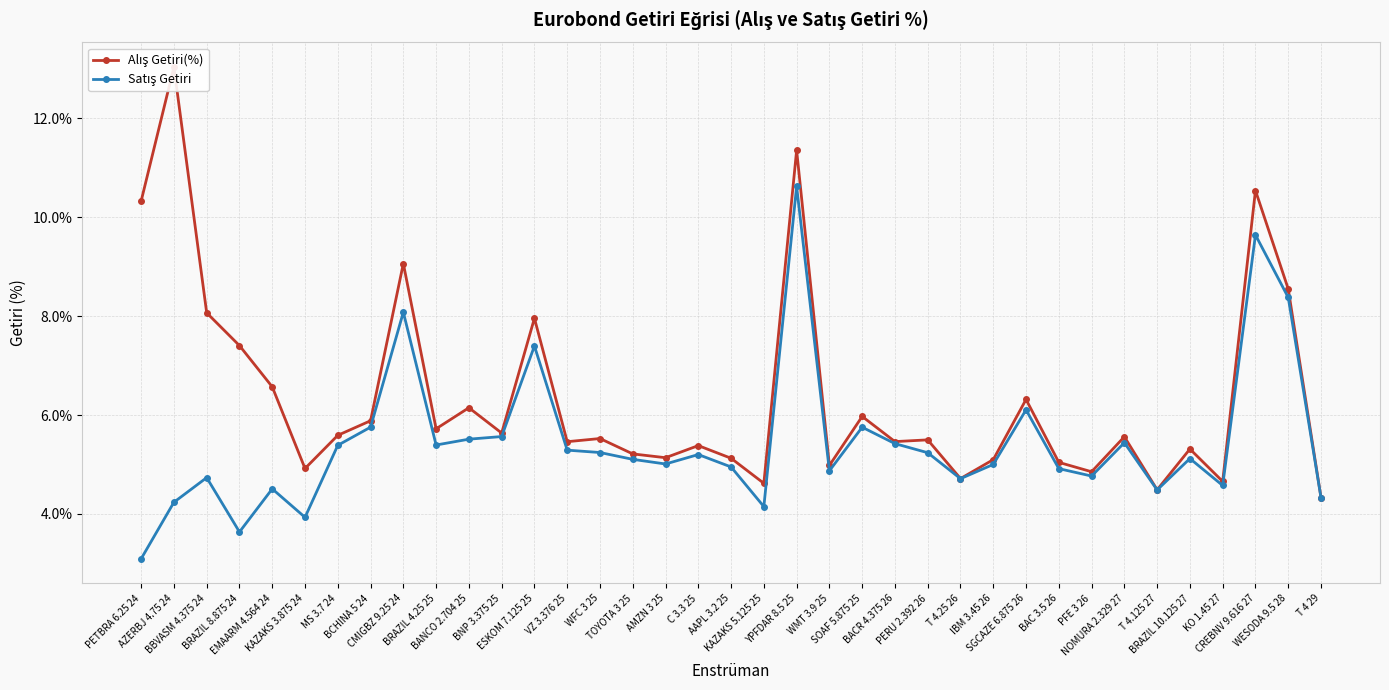

What are all the series names shown in the legend?

Alış Getiri(%), Satış Getiri